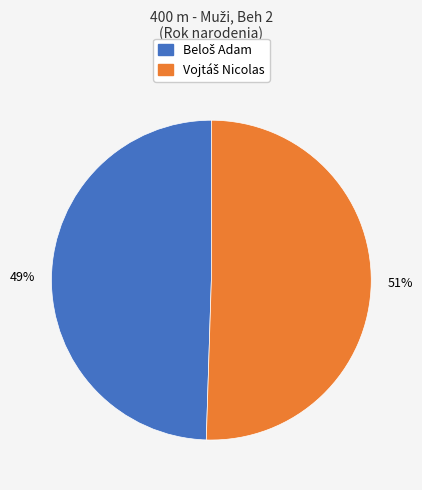

Is there any slice that represents more than half of the pie?

Yes